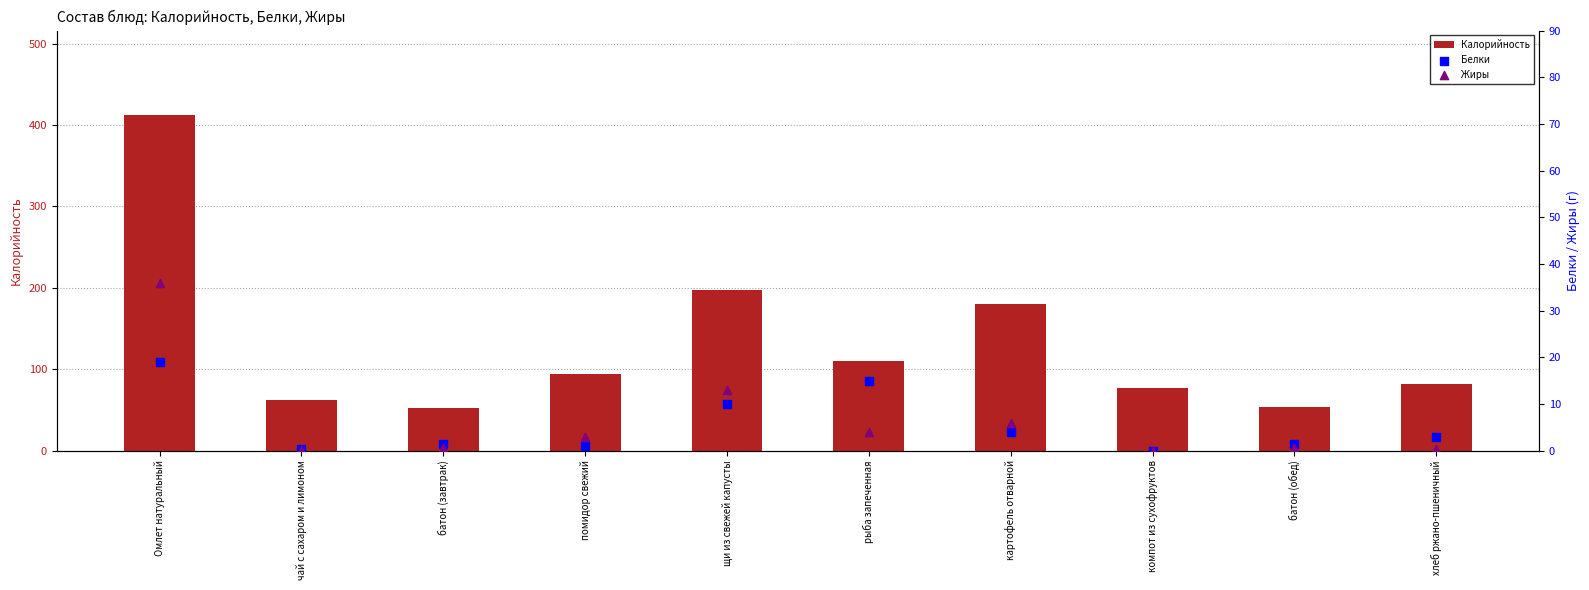

What is the total value across all series at батон (обед)?

55.0